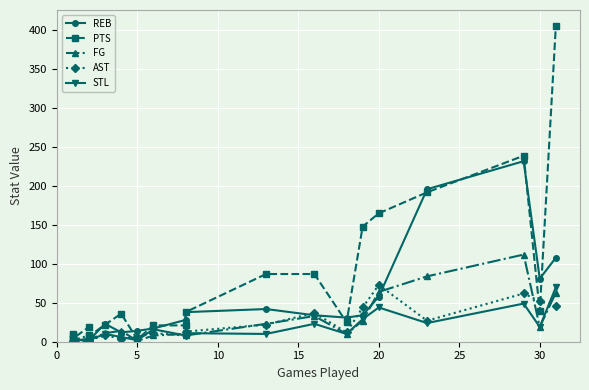

The value of PTS at 15 is 35. True or false?

False